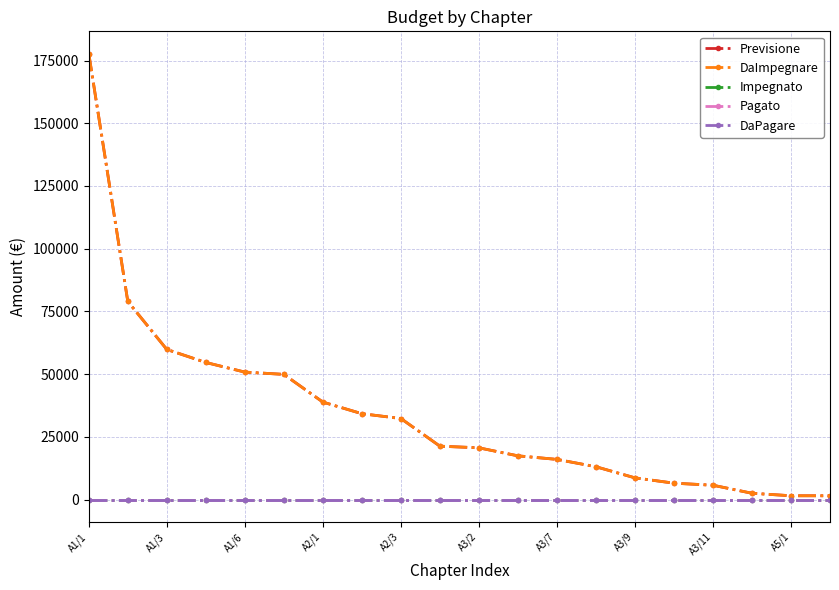

Which series has the largest total across all categories?

Previsione